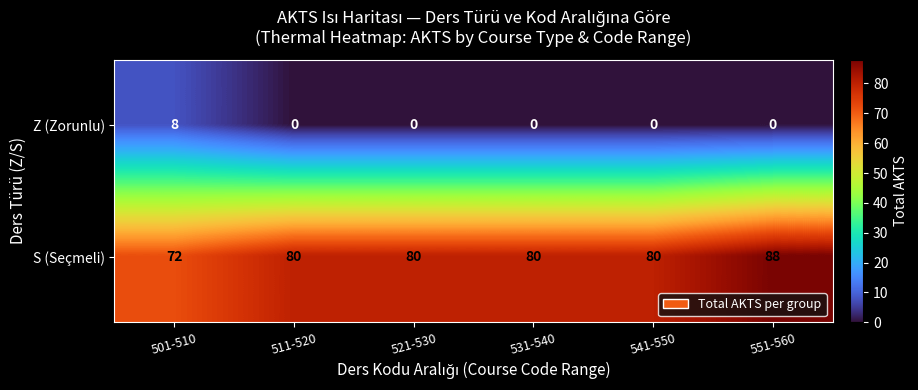

The value of Z (Zorunlu) at 521-530 is 0. True or false?

True